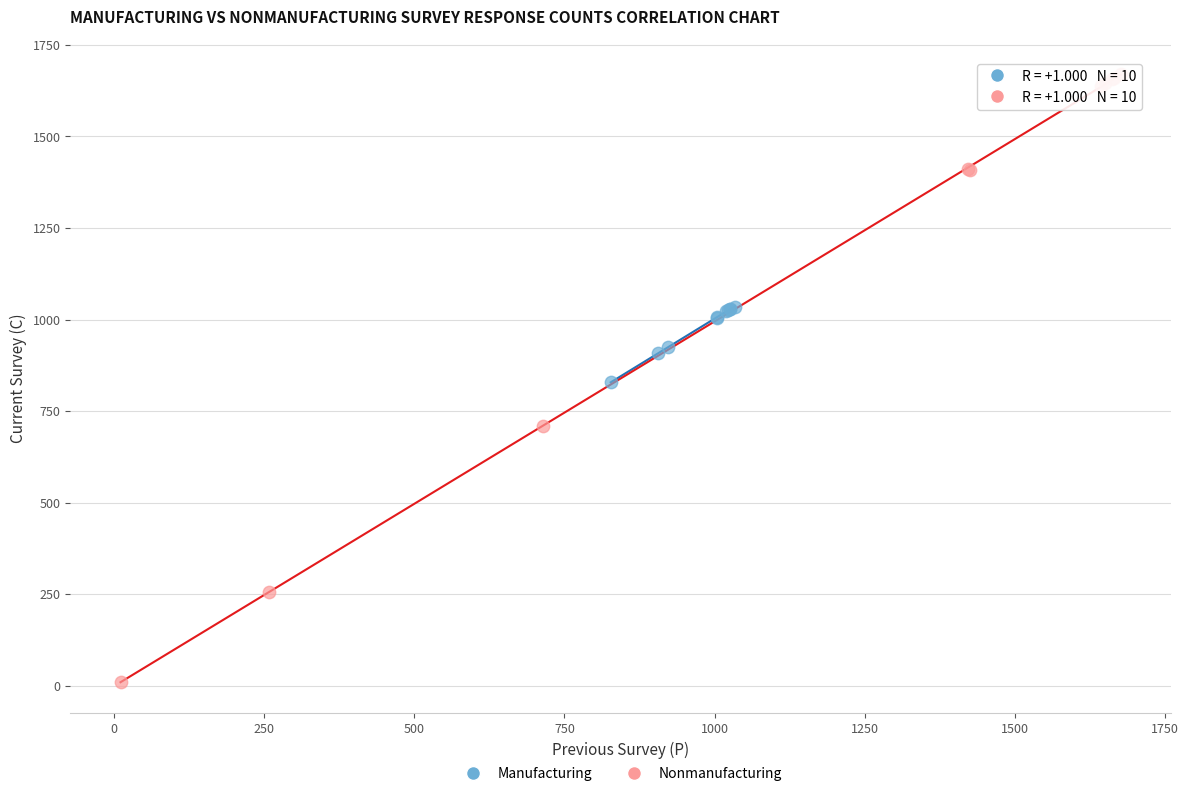

Which series contains the highest Y value?

Nonmanufacturing